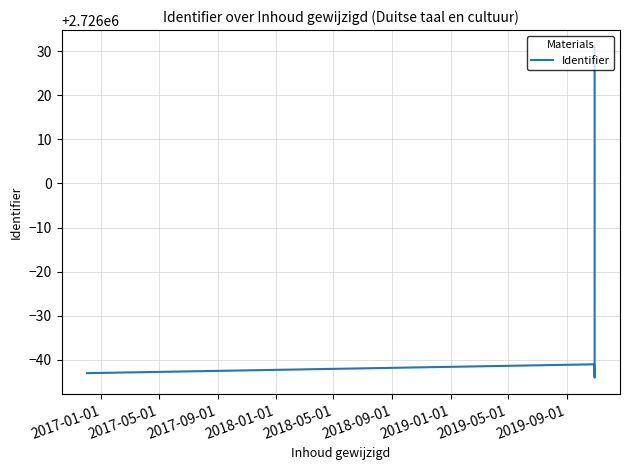

What is the average value?

2725976